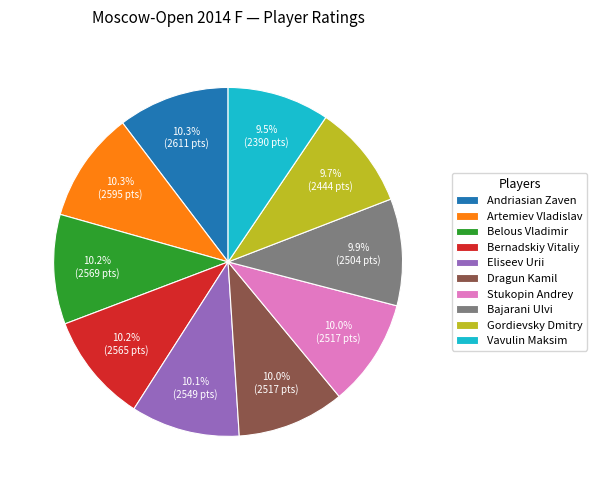

How many slices are in this pie chart?

10